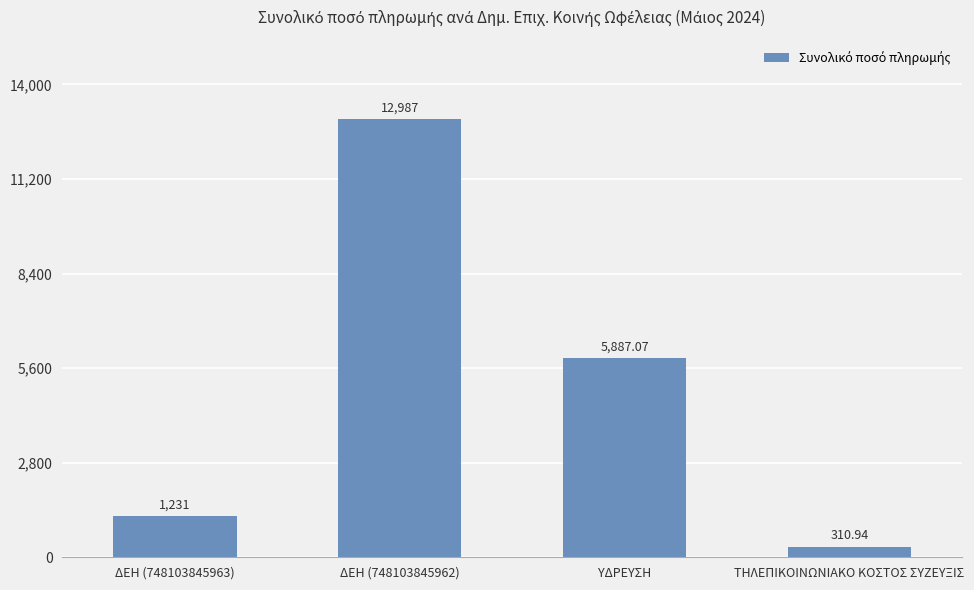

What is the greatest value displayed?

12987.0